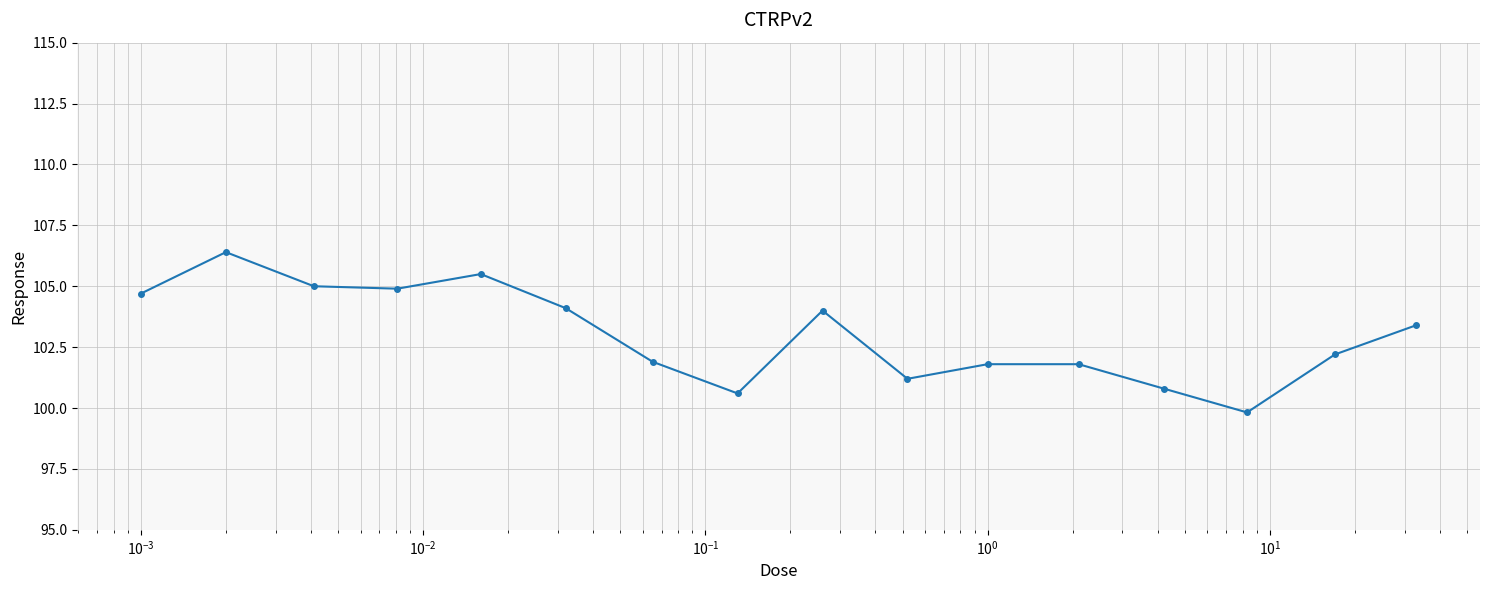

What is the value of the 13th point from the left?

100.8